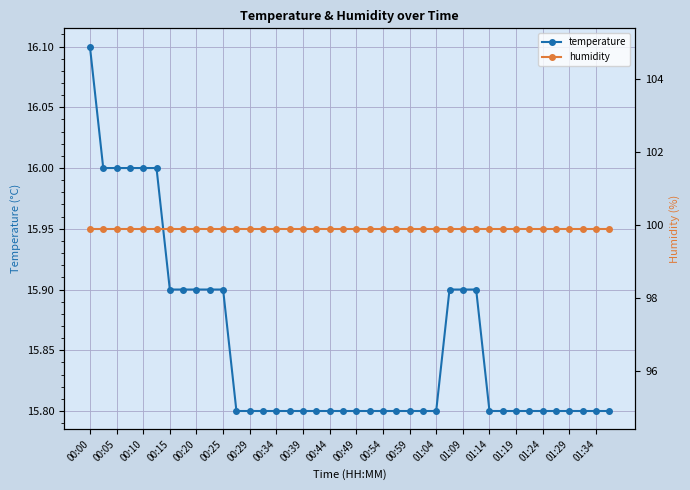

What are all the series names shown in the legend?

temperature, humidity